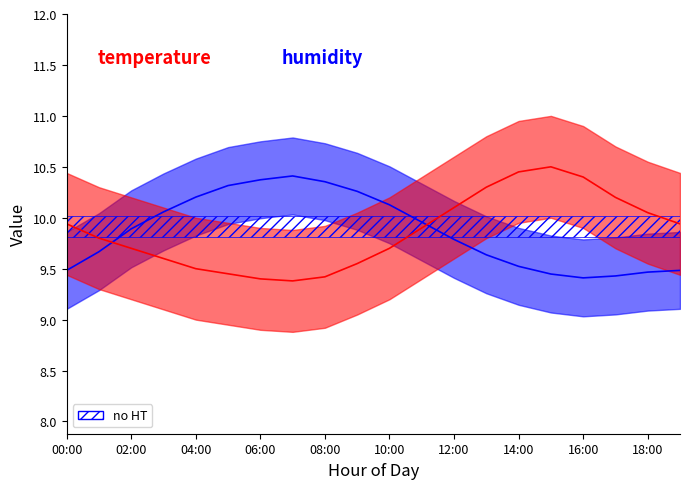

How many intersections are there between temperature and humidity?

2